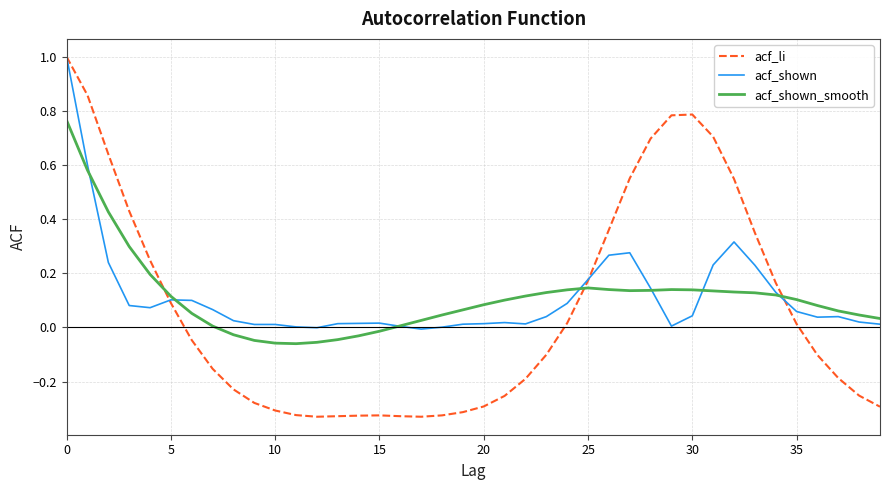

Which series has the widest spread of values?

acf_li